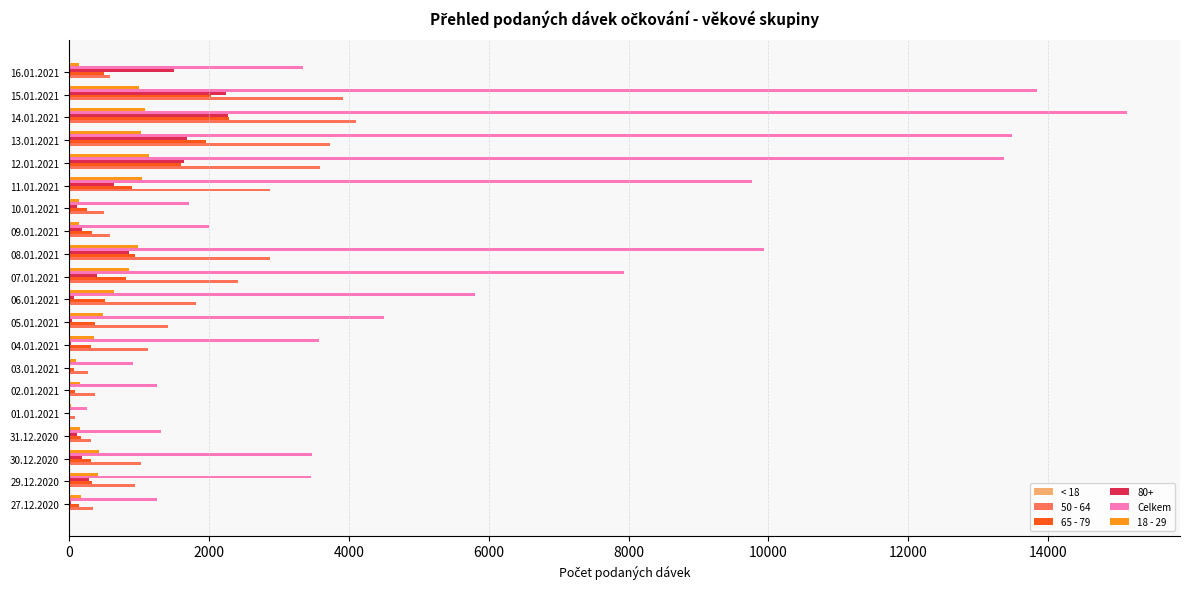

The 18 - 29 series shows 415 at 08.01.2021. True or false?

False